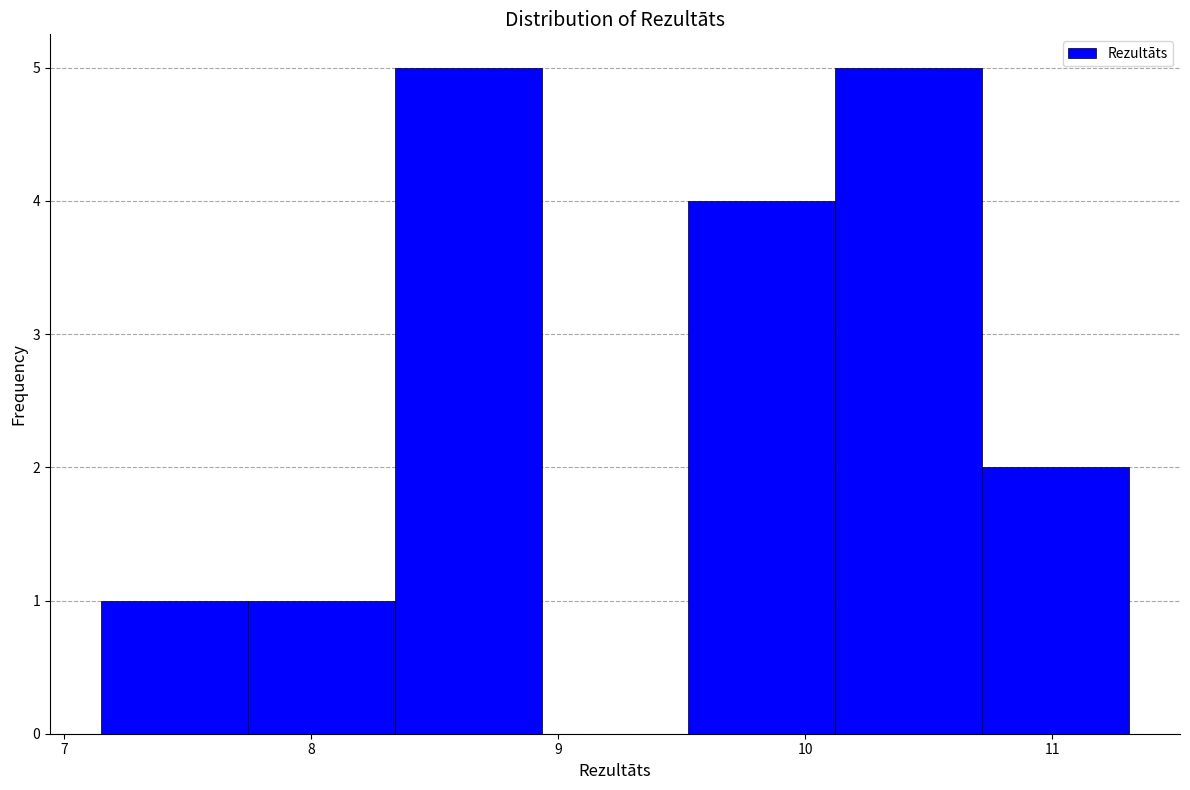

Reading left to right, list every bar in this chart as the range it spans on the x-axis followed by its height. Neither the bar edges nor the heights are printed on the chart, so give them approximately, as read against the axes.

7.2 to 7.7: 1
7.7 to 8.3: 1
8.3 to 8.9: 5
8.9 to 9.5: 0
9.5 to 10.1: 4
10.1 to 10.7: 5
10.7 to 11.3: 2